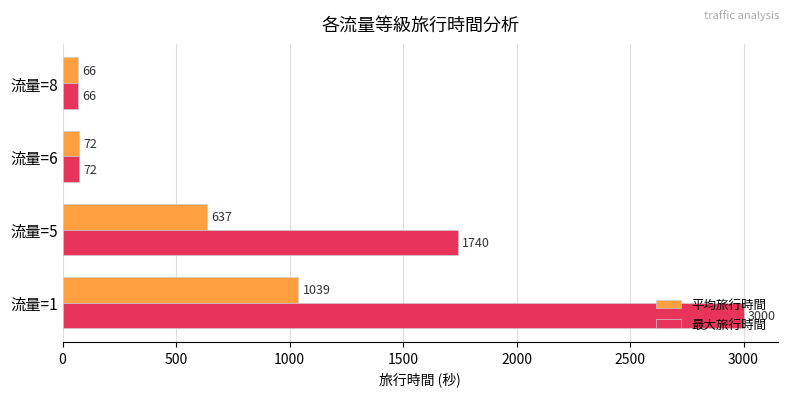

Which series has the largest total across all categories?

最大旅行時間